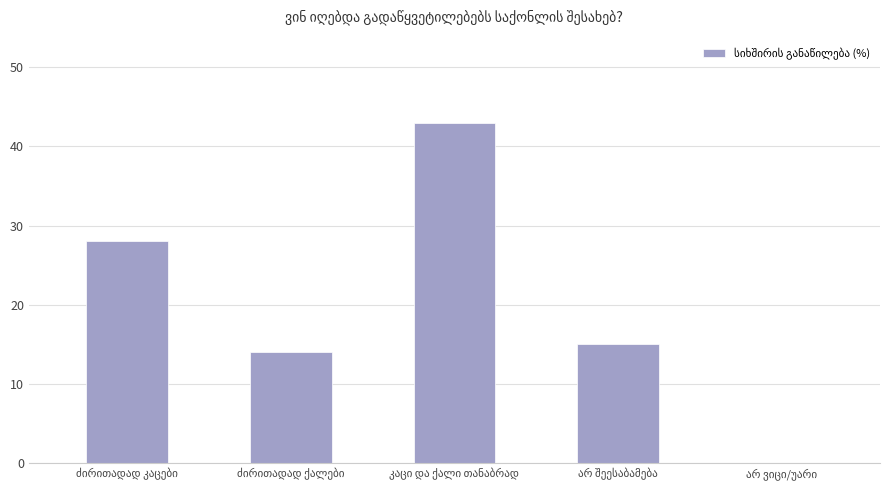

What is the sum of all values?

100